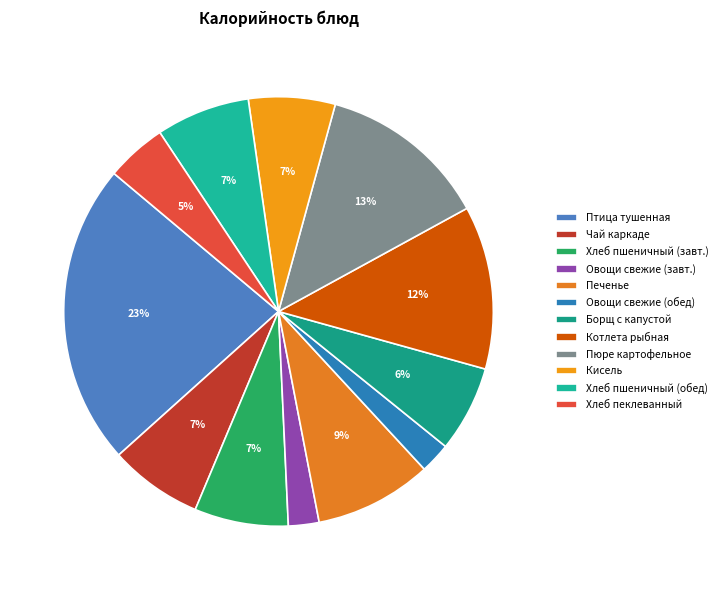

Is Хлеб пеклеванный the majority of the pie?

No